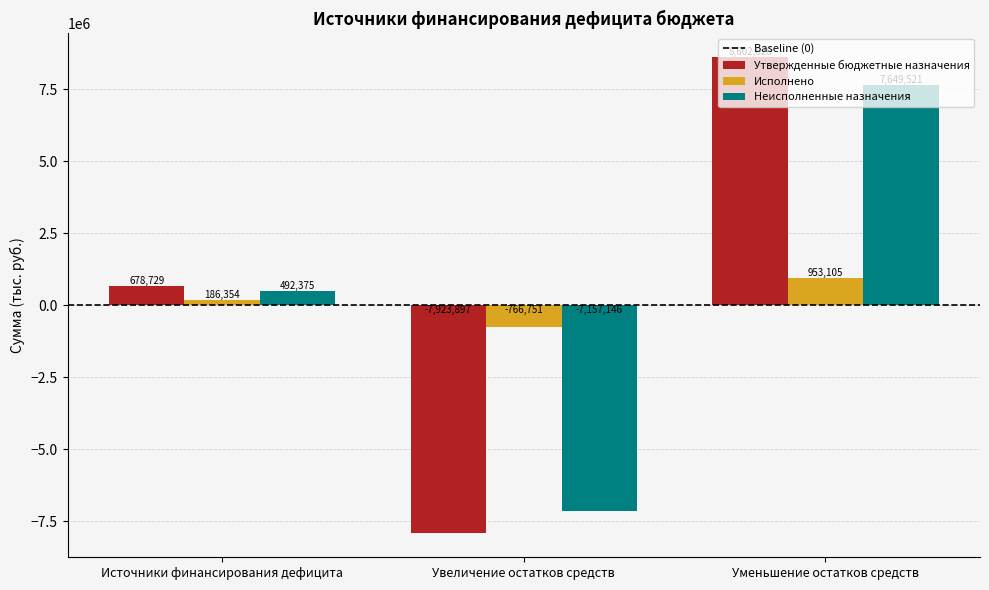

What is the difference between the highest and lowest values at Источники финансирования дефицита?

492375.4